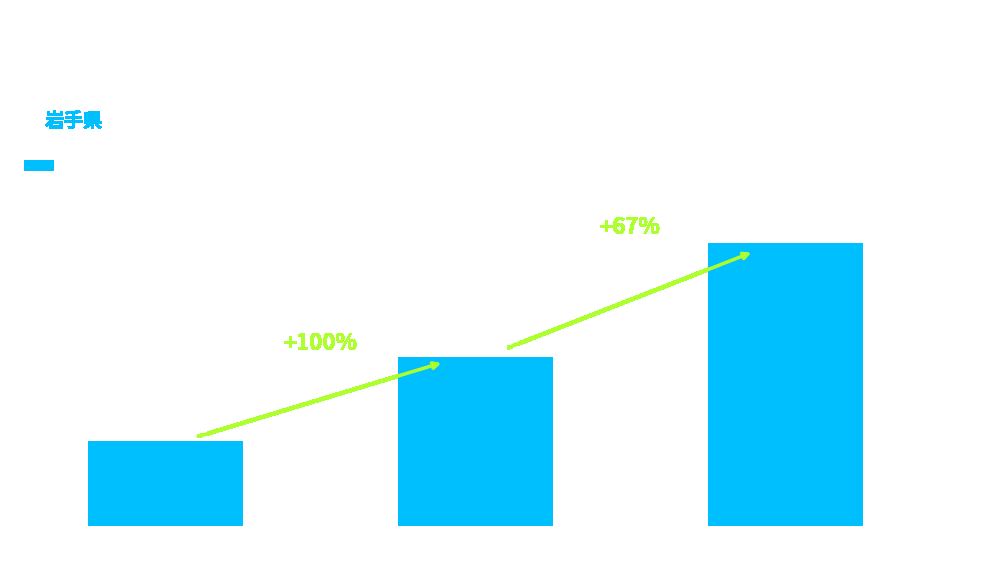

List the labels in order of value, largest first.

平成12年
(2000), 昭和60年
(1985), 昭和50年
(1975)